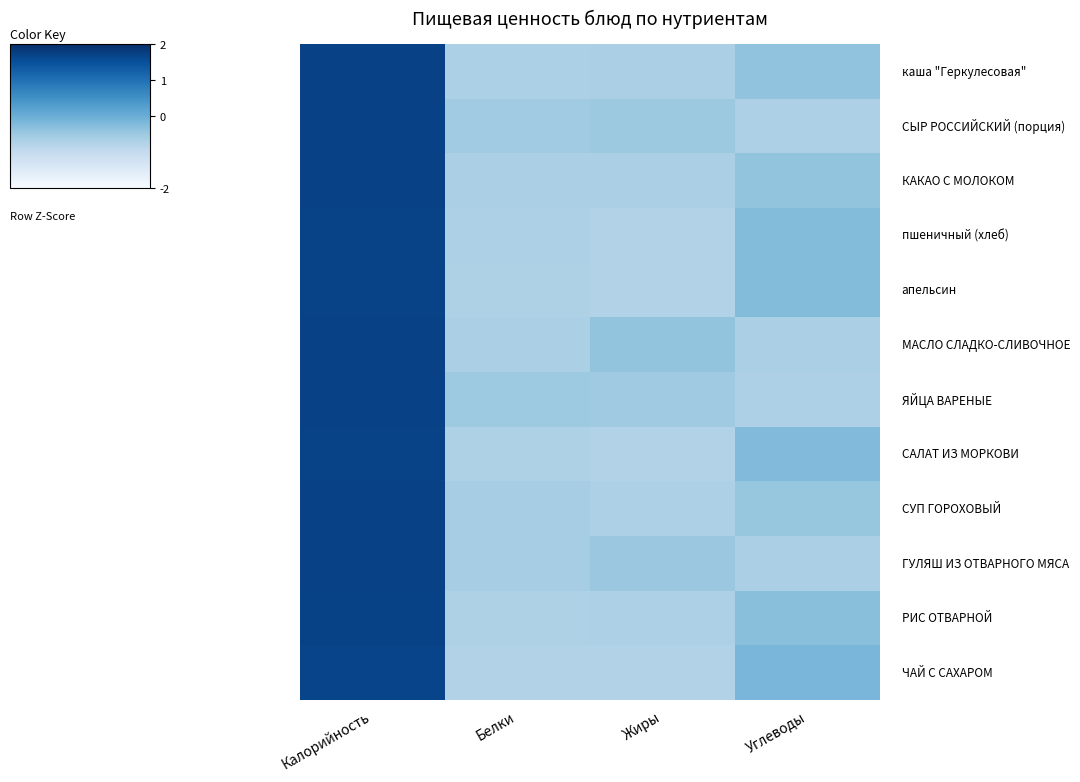

Which has a higher value, Жиры or Белки?

Жиры